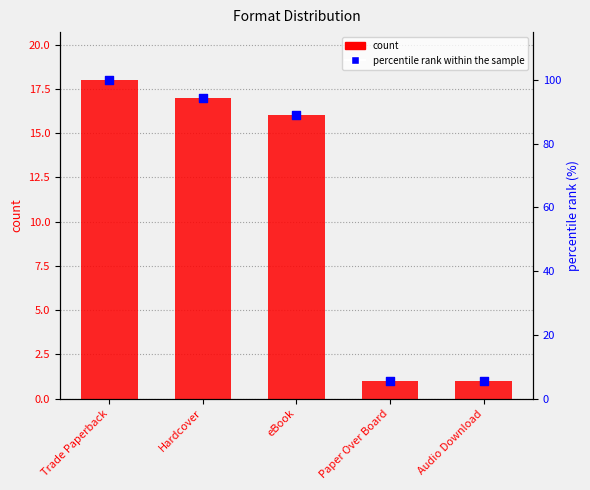

Which series reaches the maximum Y coordinate?

percentile rank within the sample